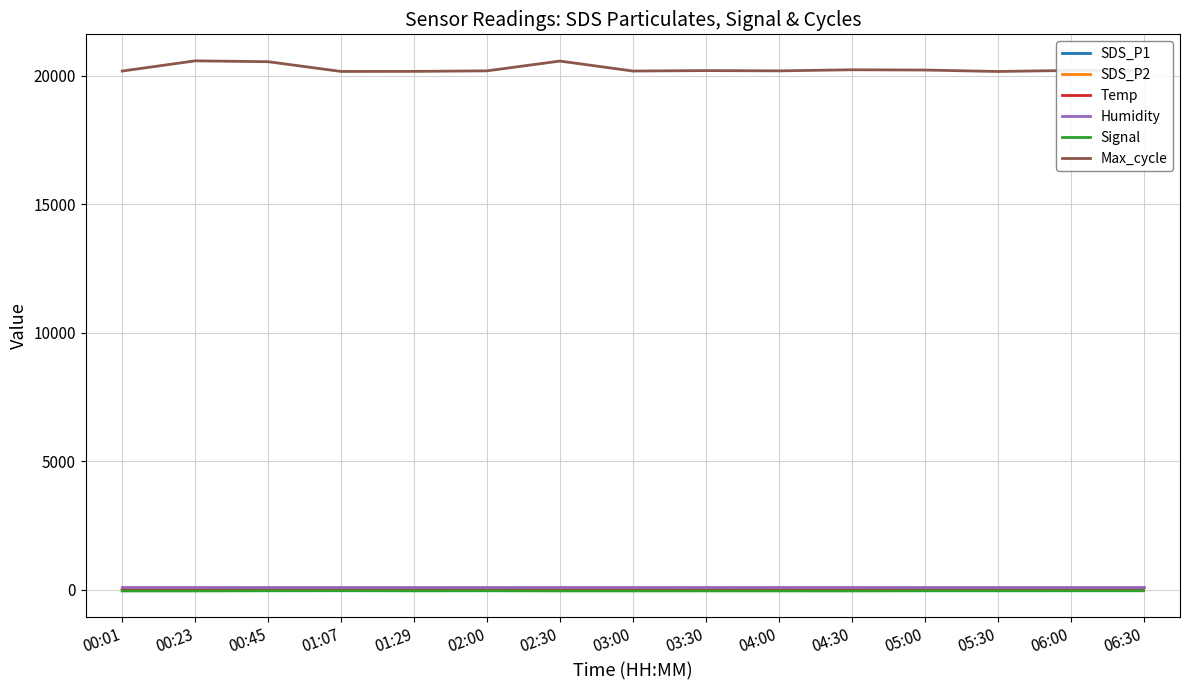

How many lines are shown in the chart?

6